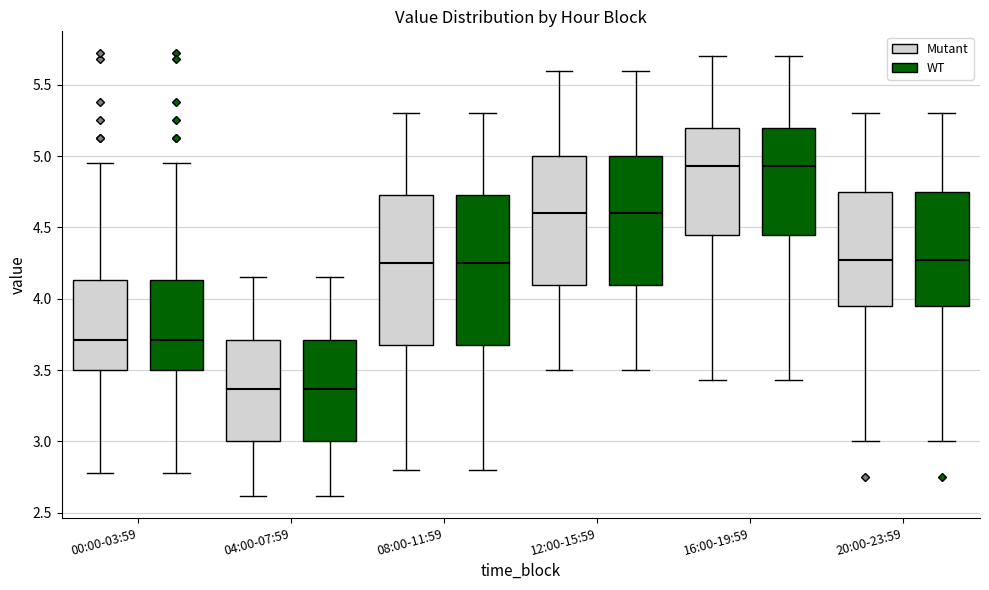

Reading left to right, read every box against the y-axis: the position of its median line, the range the box covers, and the ends of its whiskers. The values are not printed on the chart, so give them approximately, as read against the axis.

00:00-03:59 (Mutant): median 3.70, box 3.50 to 4.15, whiskers 2.80 to 4.95
00:00-03:59 (WT): median 3.70, box 3.50 to 4.15, whiskers 2.80 to 4.95
04:00-07:59 (Mutant): median 3.35, box 3.00 to 3.70, whiskers 2.60 to 4.15
04:00-07:59 (WT): median 3.35, box 3.00 to 3.70, whiskers 2.60 to 4.15
08:00-11:59 (Mutant): median 4.25, box 3.70 to 4.75, whiskers 2.80 to 5.30
08:00-11:59 (WT): median 4.25, box 3.70 to 4.75, whiskers 2.80 to 5.30
12:00-15:59 (Mutant): median 4.60, box 4.10 to 5.00, whiskers 3.50 to 5.60
12:00-15:59 (WT): median 4.60, box 4.10 to 5.00, whiskers 3.50 to 5.60
16:00-19:59 (Mutant): median 4.95, box 4.45 to 5.20, whiskers 3.45 to 5.70
16:00-19:59 (WT): median 4.95, box 4.45 to 5.20, whiskers 3.45 to 5.70
20:00-23:59 (Mutant): median 4.30, box 3.95 to 4.75, whiskers 3.00 to 5.30
20:00-23:59 (WT): median 4.30, box 3.95 to 4.75, whiskers 3.00 to 5.30